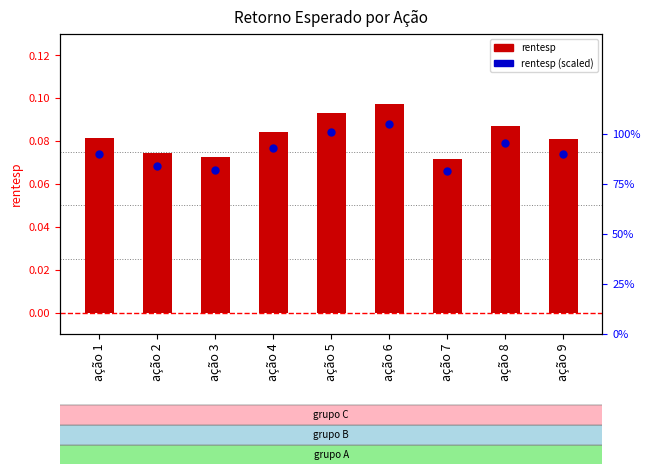

Is the value of rentesp at ação 2 greater than the value of rentesp (scaled) at ação 3?

Yes